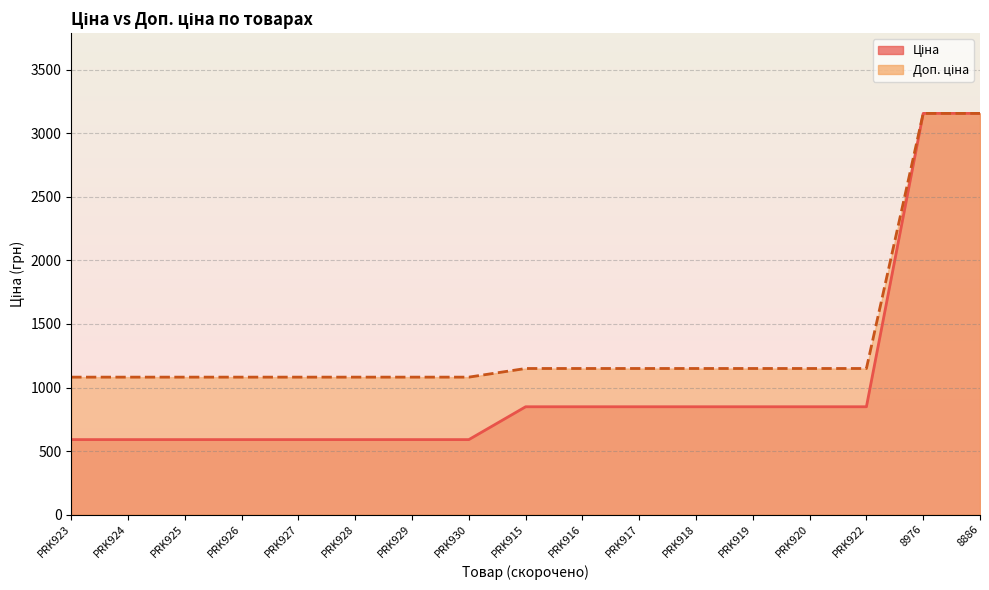

What is the maximum value shown in the chart?

3158.0